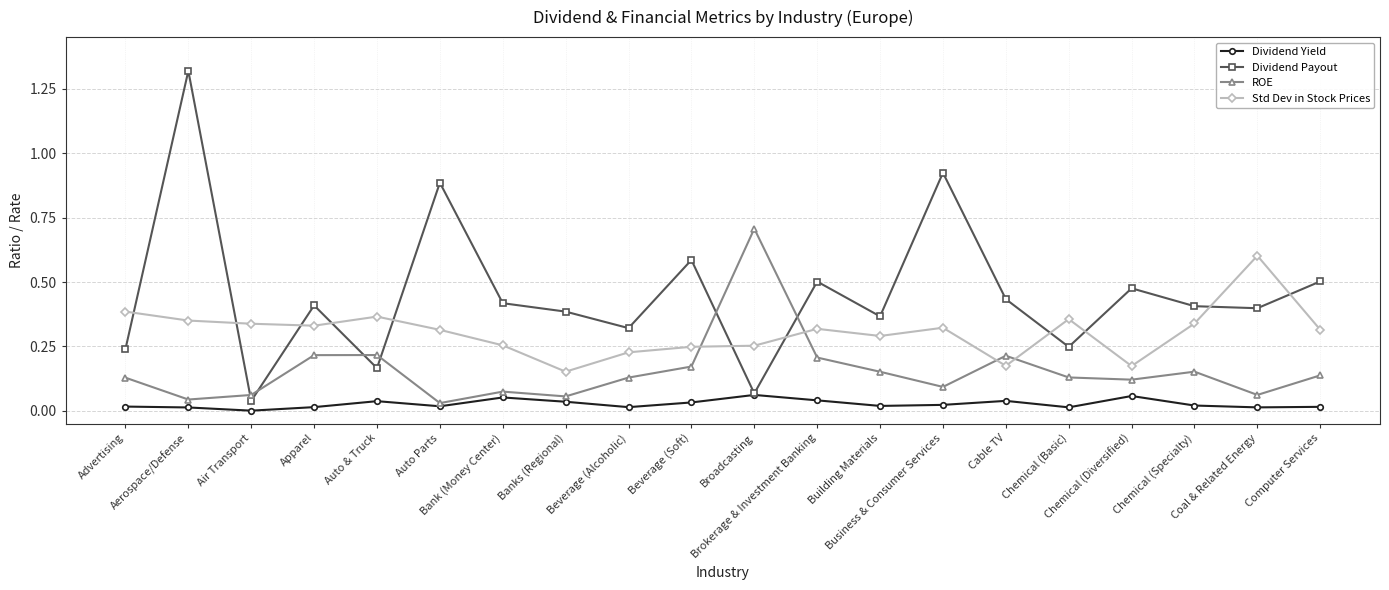

True or false: Std Dev in Stock Prices and Dividend Yield intersect in this chart.

False